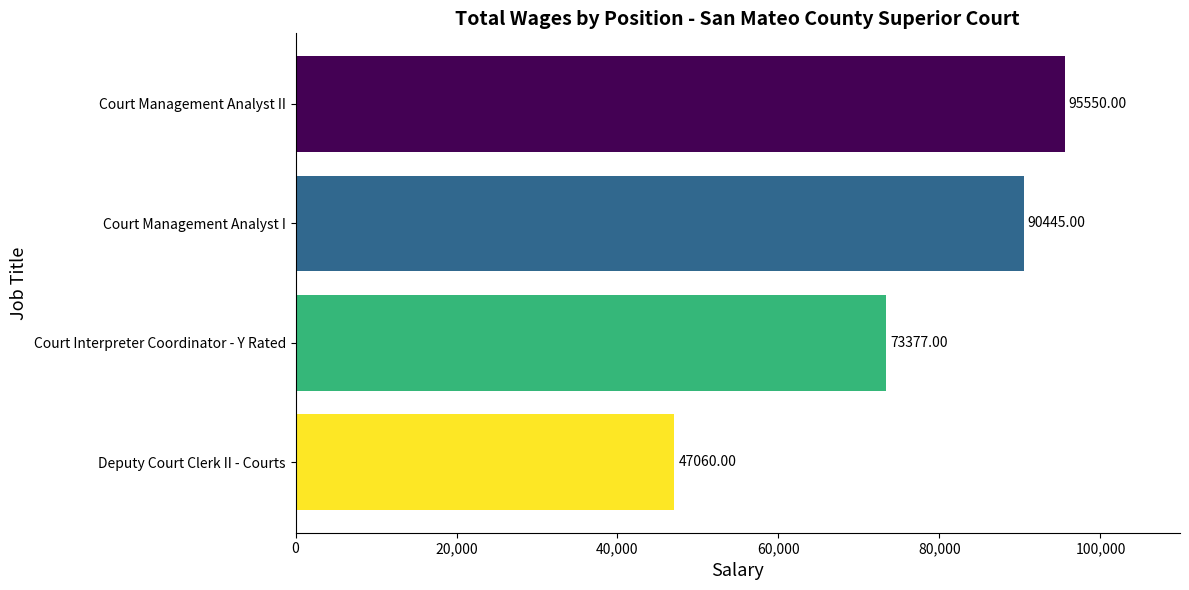

Which category has the highest value across all series?

Court Management Analyst II